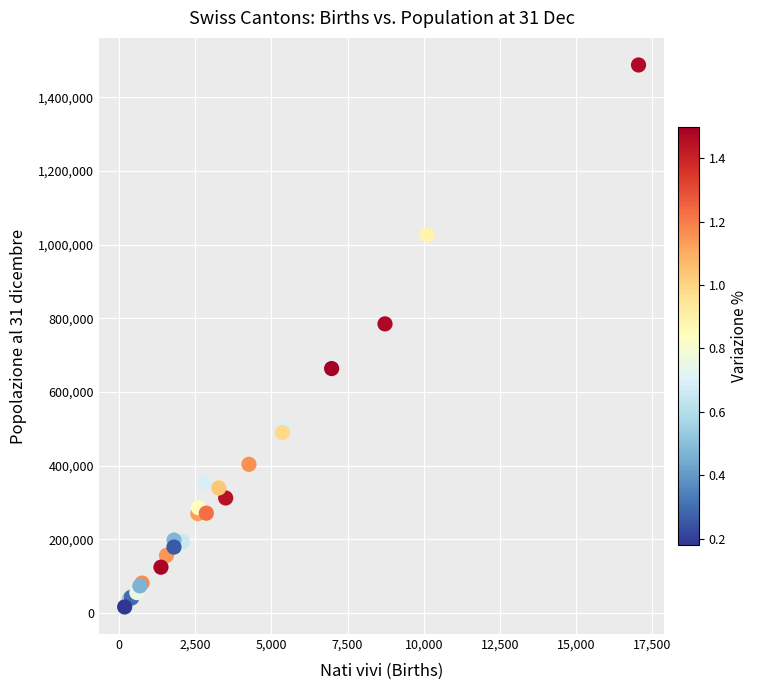

What Y value in the scatter plot is closest to 751986?

784822